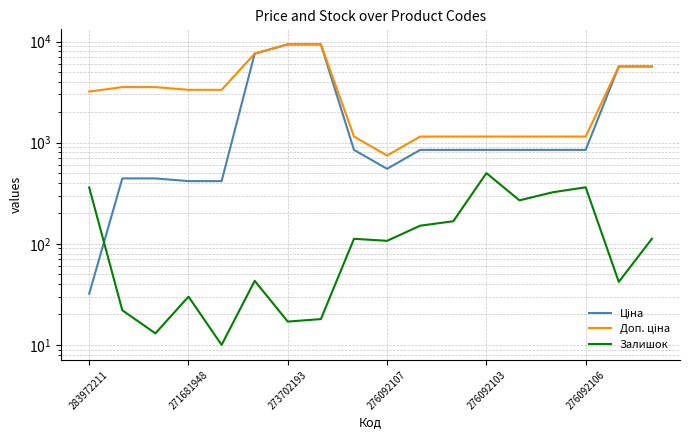

How many data points does each series have?

18